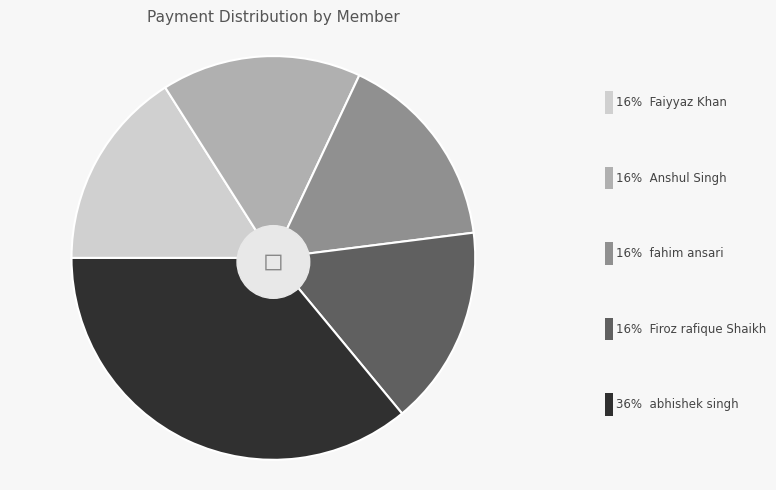

Rank the categories by value from highest to lowest.

abhishek singh, Faiyyaz Khan, Anshul Singh, fahim ansari, Firoz rafique Shaikh